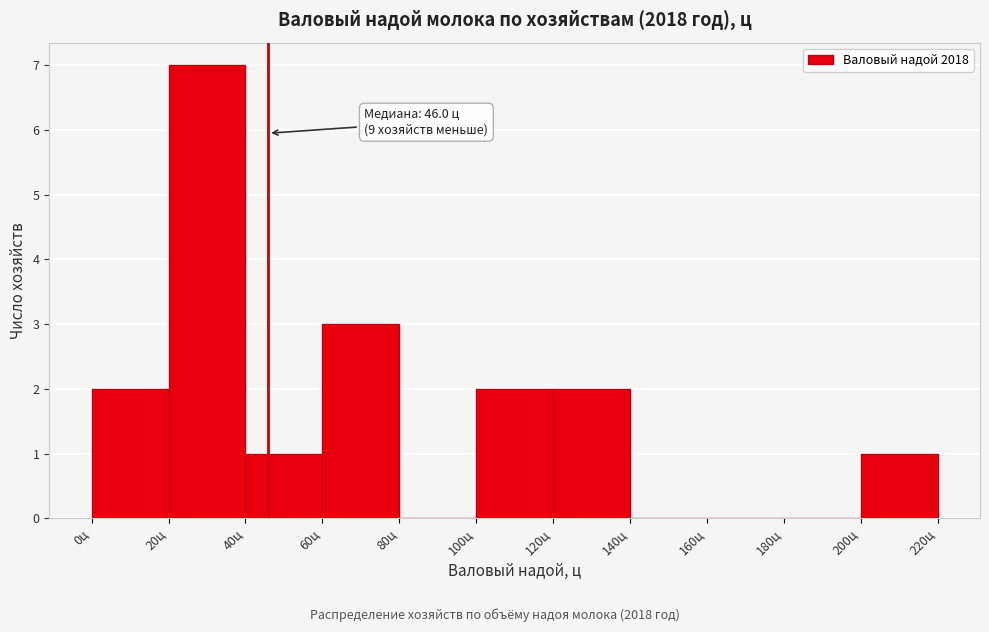

Over which range of the x-axis is the bar tallest?

20 to 40